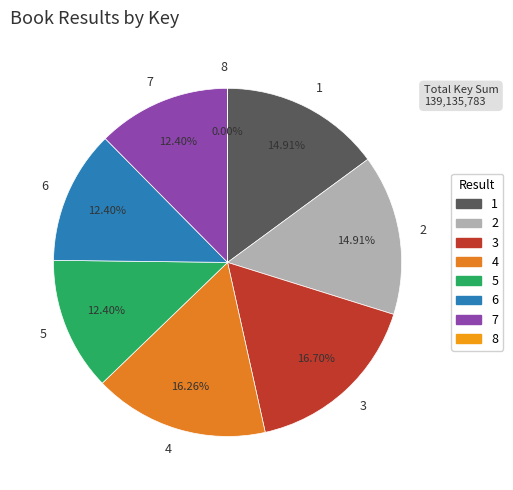

Does 3 represent more than half of the total?

No